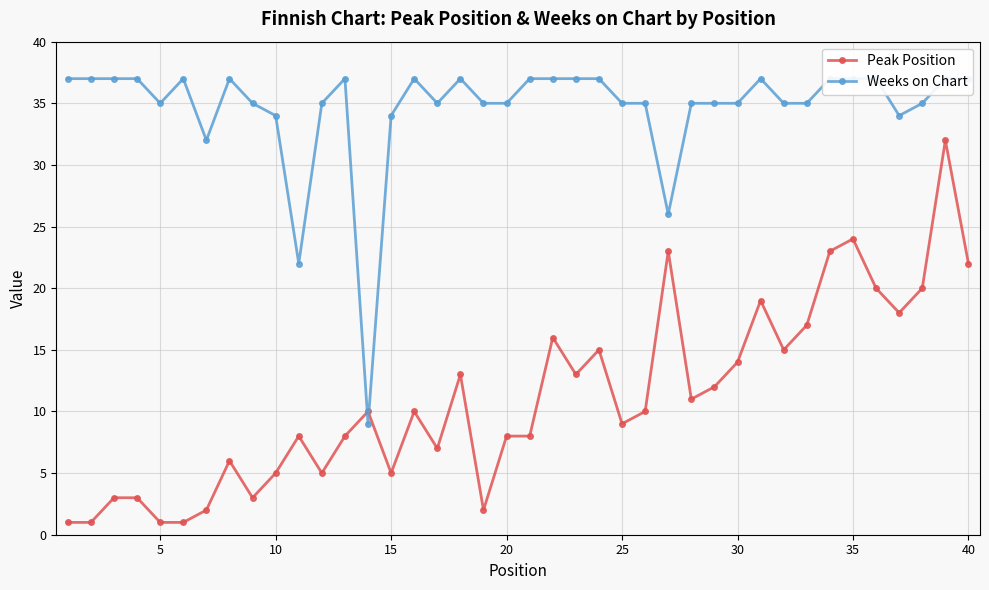

What is the difference between the maximum and minimum values in the Peak Position series?

31